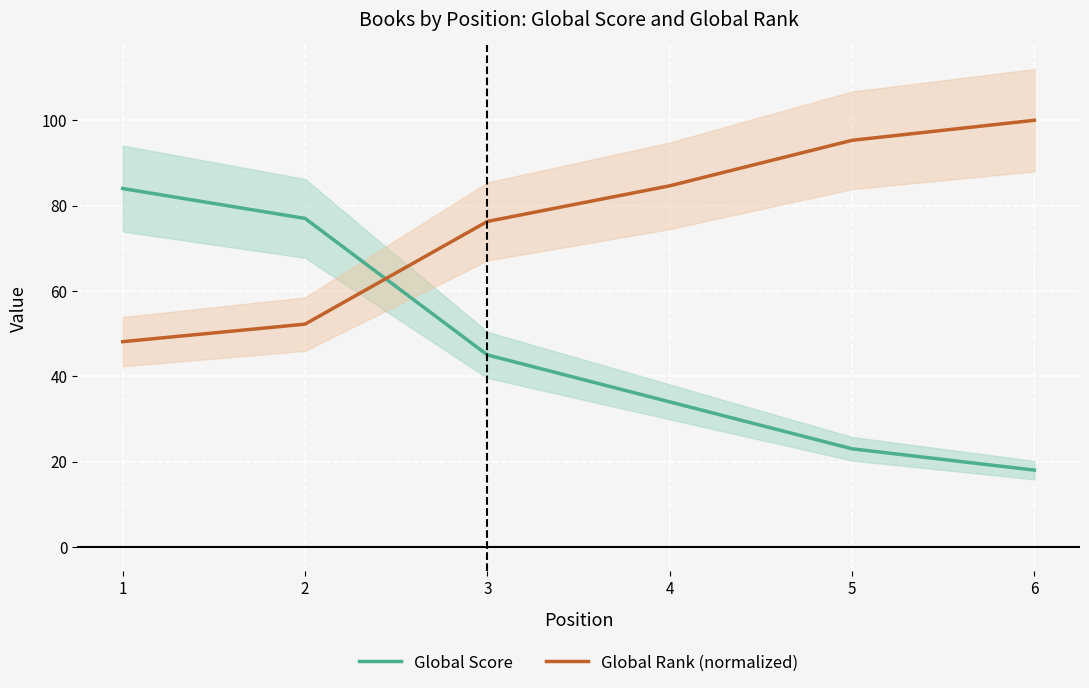

Is it true that Global Score equals 120.7 at 1?

False